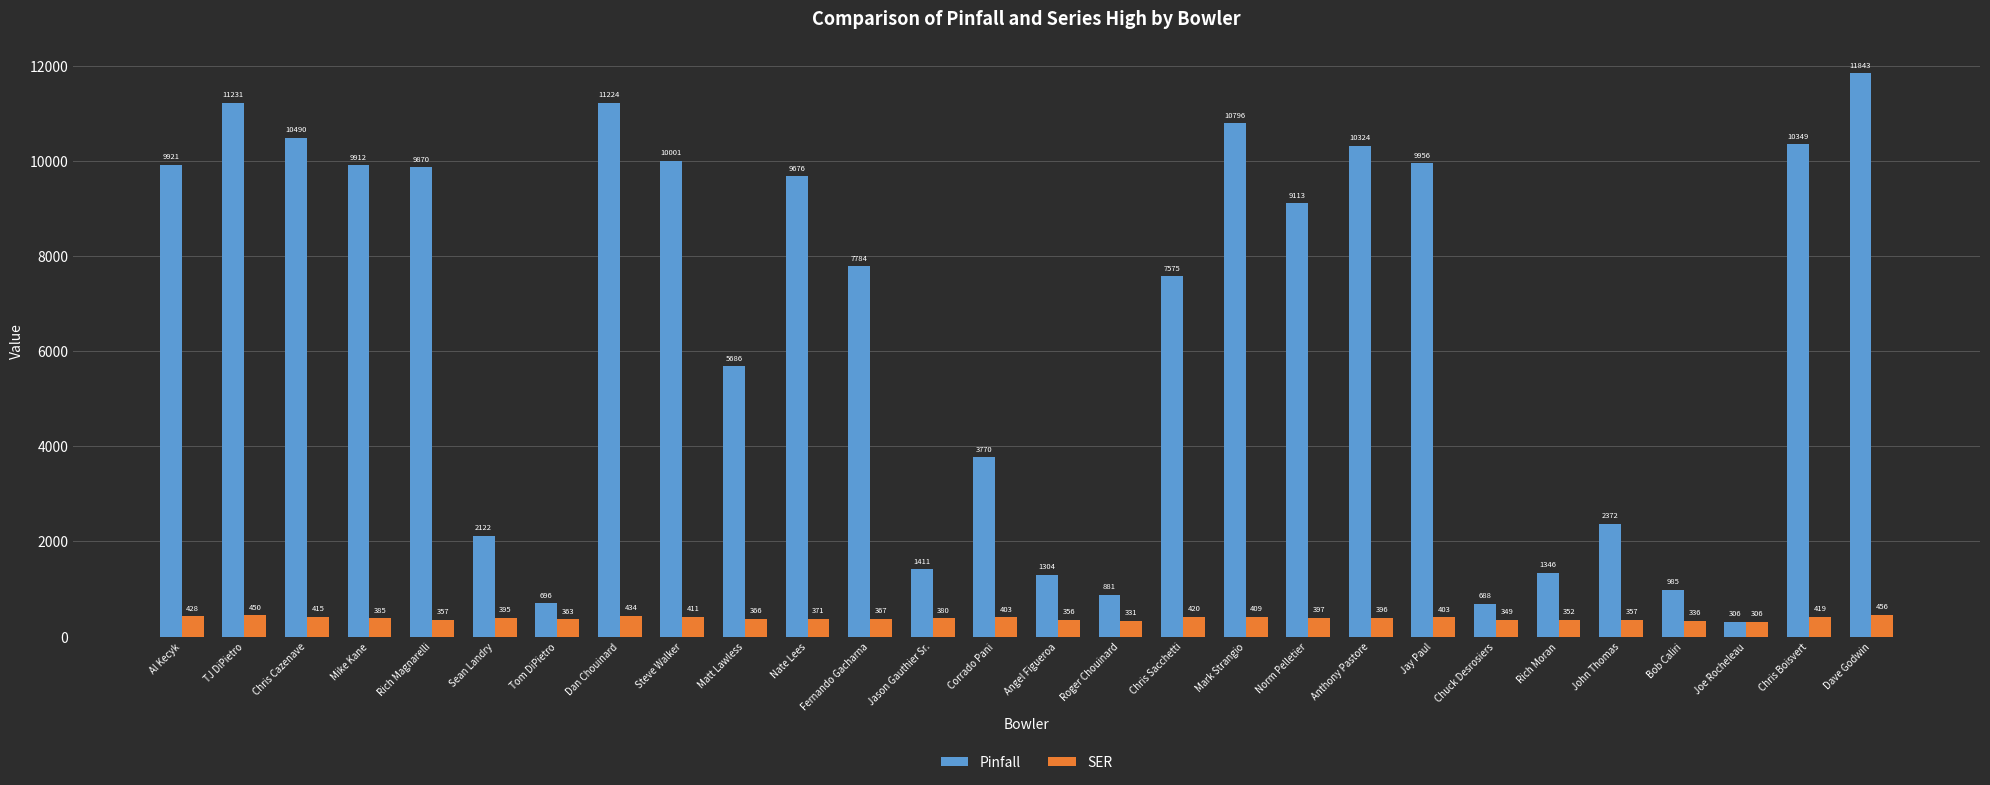

Reading right to left, list all the values displayed in this chart.

Pinfall: Dave Godwin=11843	Chris Boisvert=10349	Joe Rocheleau=306	Bob Caliri=985	John Thomas=2372	Rich Moran=1346	Chuck Desrosiers=688	Jay Paul=9956	Anthony Pastore=10324	Norm Pelletier=9113	Mark Strangio=10796	Chris Sacchetti=7575	Roger Chouinard=881	Angel Figueroa=1304	Corrado Pani=3770	Jason Gauthier Sr.=1411	Fernando Gacharna=7784	Nate Lees=9676	Matt Lawless=5686	Steve Walker=10001	Dan Chouinard=11224	Tom DiPietro=696	Sean Landry=2122	Rich Magnarelli=9870	Mike Kane=9912	Chris Cazenave=10490	TJ DiPietro=11231	Al Kecyk=9921
SER: Dave Godwin=456	Chris Boisvert=419	Joe Rocheleau=306	Bob Caliri=336	John Thomas=357	Rich Moran=352	Chuck Desrosiers=349	Jay Paul=403	Anthony Pastore=396	Norm Pelletier=397	Mark Strangio=409	Chris Sacchetti=420	Roger Chouinard=331	Angel Figueroa=356	Corrado Pani=403	Jason Gauthier Sr.=380	Fernando Gacharna=367	Nate Lees=371	Matt Lawless=366	Steve Walker=411	Dan Chouinard=434	Tom DiPietro=363	Sean Landry=395	Rich Magnarelli=357	Mike Kane=385	Chris Cazenave=415	TJ DiPietro=450	Al Kecyk=428